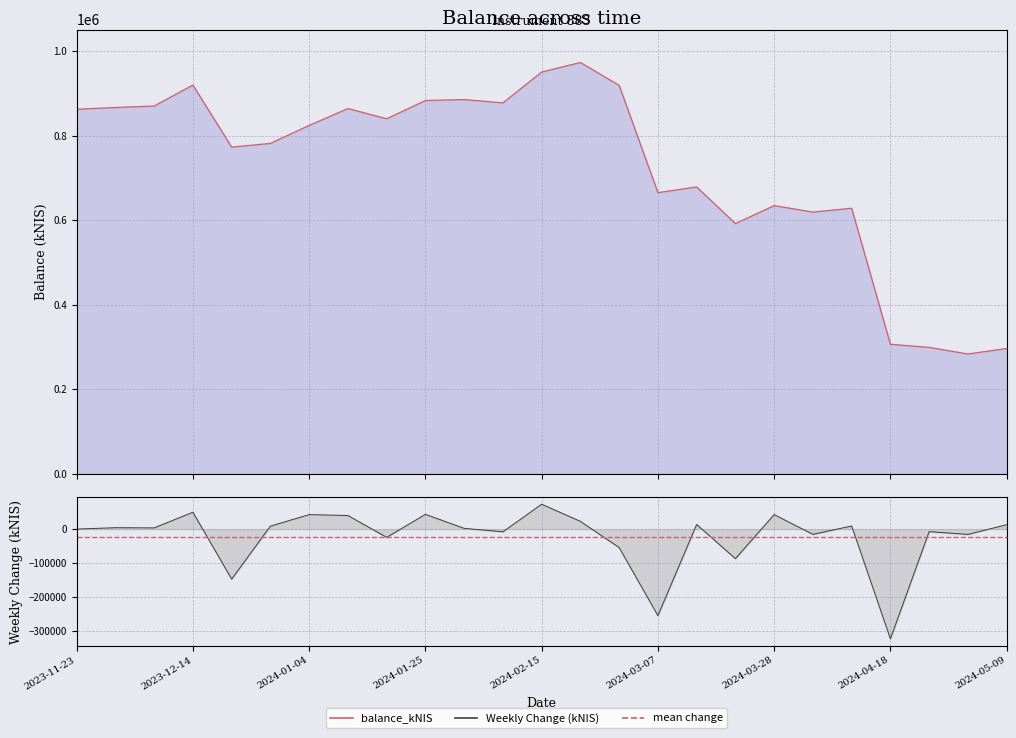

How many interior local valleys (lower than both neighbors) does the data have?

7